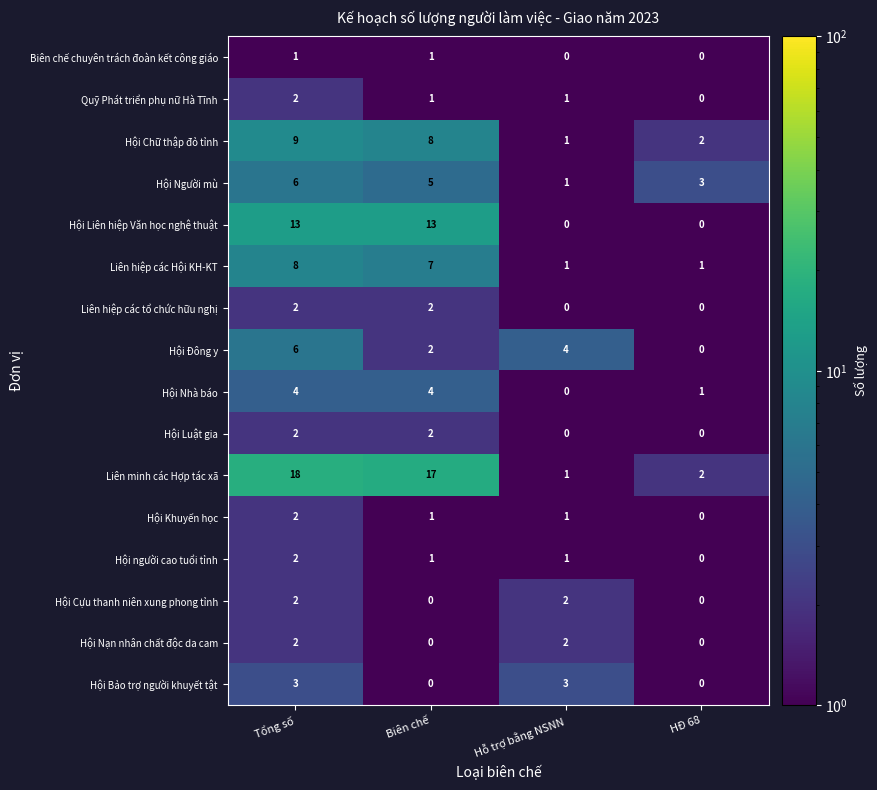

What is the average value of the Liên hiệp các Hội KH-KT series?

4